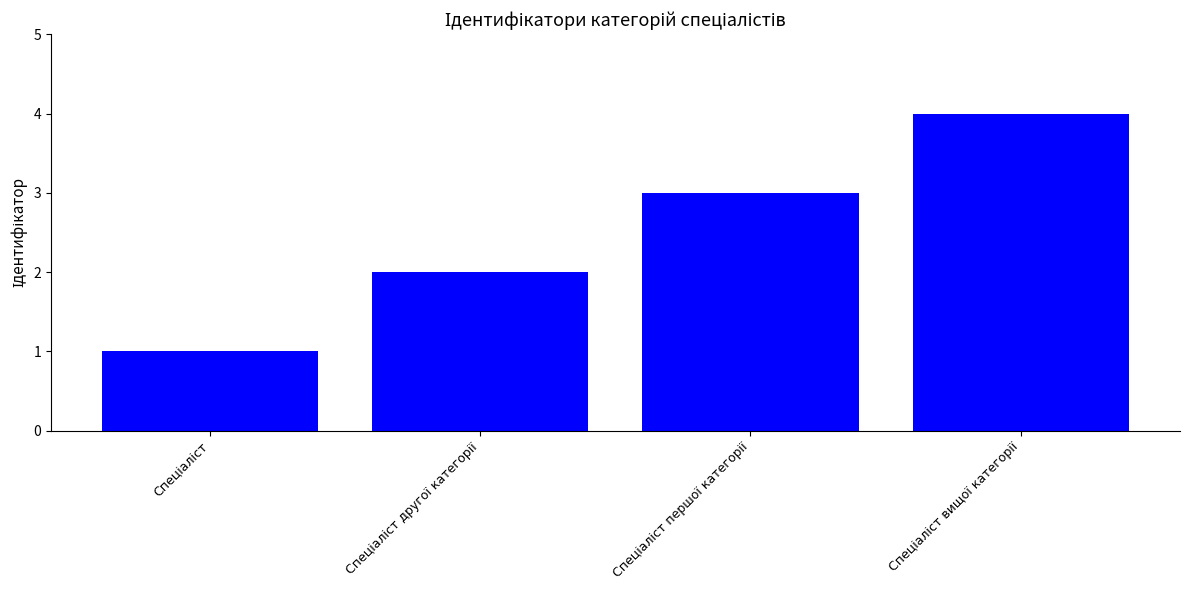

What is the maximum value shown in the chart?

4